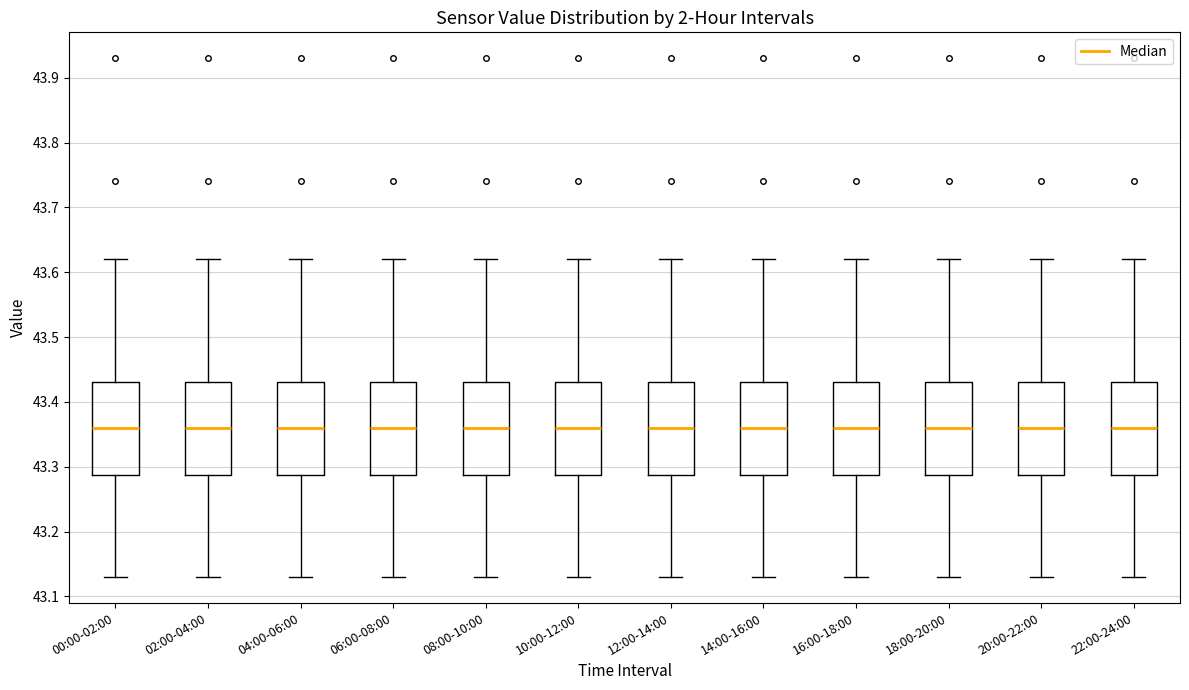

Reading left to right, read every box against the y-axis: the position of its median line, the range the box covers, and the ends of its whiskers. The values are not printed on the chart, so give them approximately, as read against the axis.

00:00-02:00: median 43.36, box 43.29 to 43.43, whiskers 43.13 to 43.62
02:00-04:00: median 43.36, box 43.29 to 43.43, whiskers 43.13 to 43.62
04:00-06:00: median 43.36, box 43.29 to 43.43, whiskers 43.13 to 43.62
06:00-08:00: median 43.36, box 43.29 to 43.43, whiskers 43.13 to 43.62
08:00-10:00: median 43.36, box 43.29 to 43.43, whiskers 43.13 to 43.62
10:00-12:00: median 43.36, box 43.29 to 43.43, whiskers 43.13 to 43.62
12:00-14:00: median 43.36, box 43.29 to 43.43, whiskers 43.13 to 43.62
14:00-16:00: median 43.36, box 43.29 to 43.43, whiskers 43.13 to 43.62
16:00-18:00: median 43.36, box 43.29 to 43.43, whiskers 43.13 to 43.62
18:00-20:00: median 43.36, box 43.29 to 43.43, whiskers 43.13 to 43.62
20:00-22:00: median 43.36, box 43.29 to 43.43, whiskers 43.13 to 43.62
22:00-24:00: median 43.36, box 43.29 to 43.43, whiskers 43.13 to 43.62